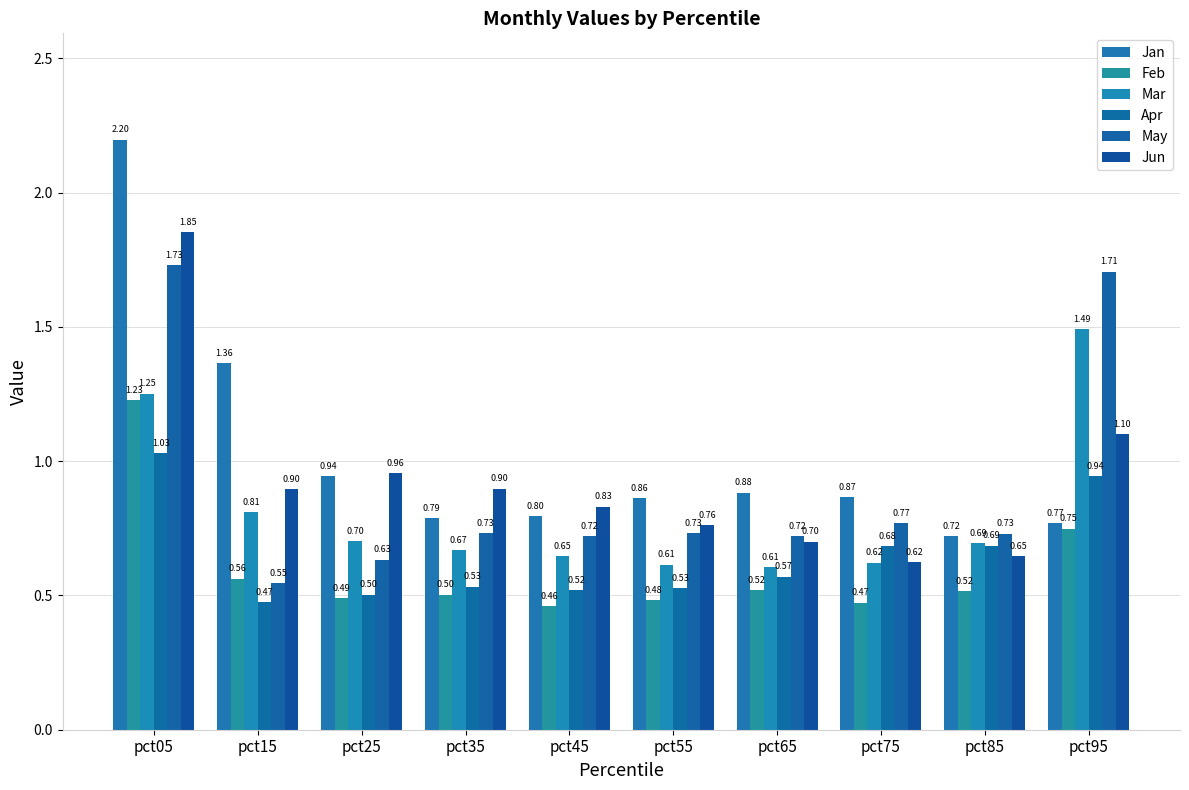

Which has a higher value, pct75 or pct55?

pct75